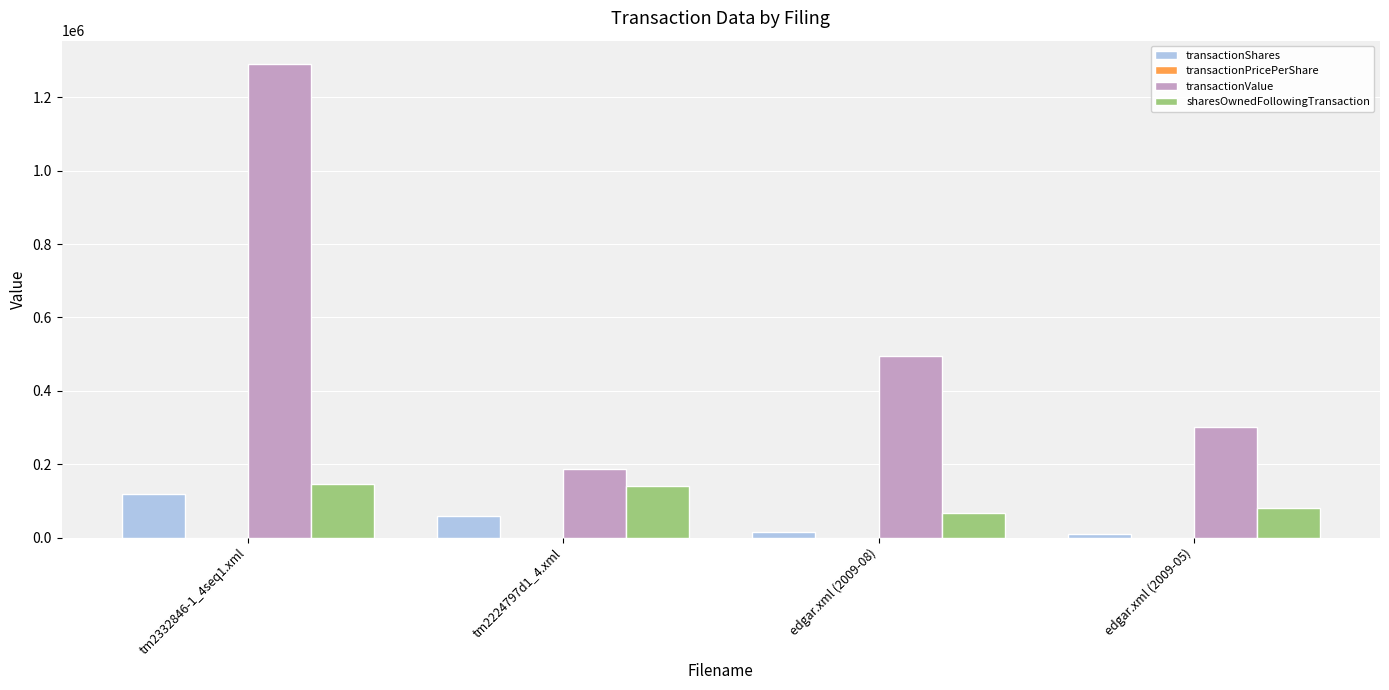

How many categories are shown in the chart?

4